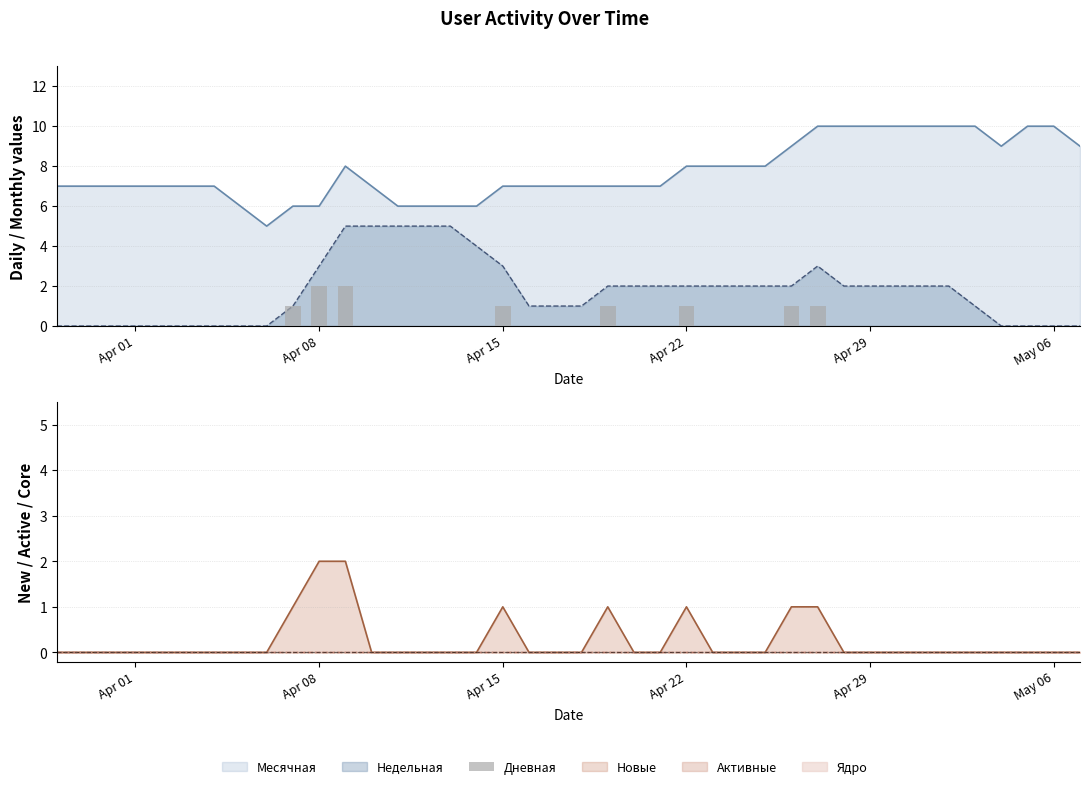

What is the sum of all values?

10